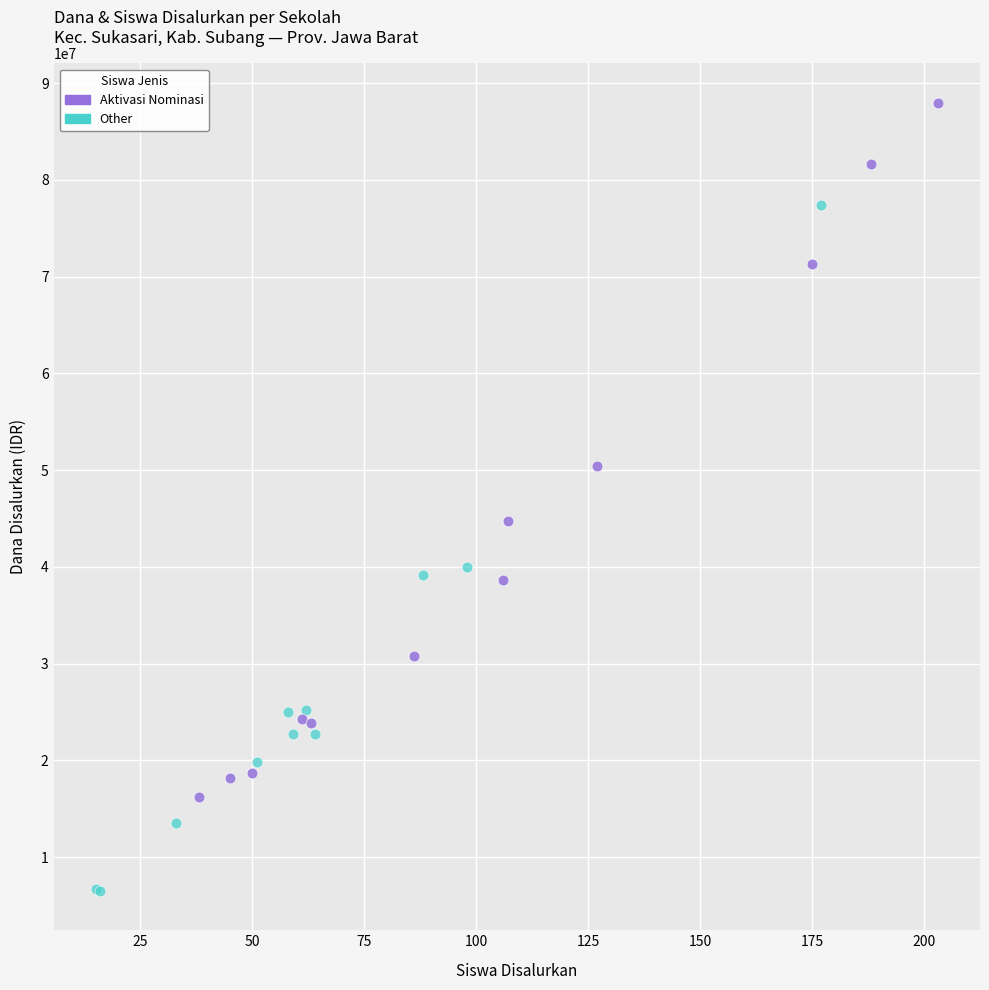

Which series contains the lowest Y value?

Other